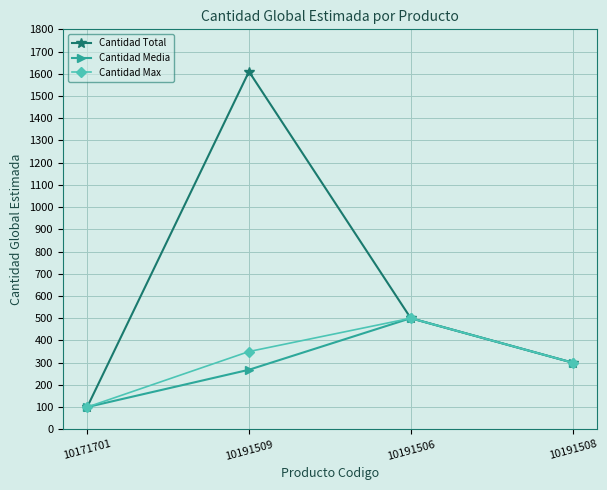

What is the total value across all series at 10191509?

2228